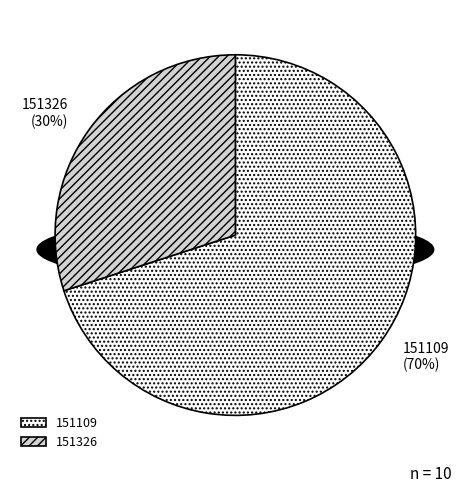

Is there a majority slice in this chart?

Yes